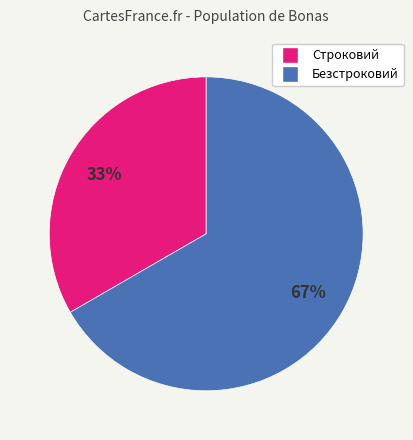

Approximately how many times larger is the value at Безстроковий compared to Строковий?

2.0